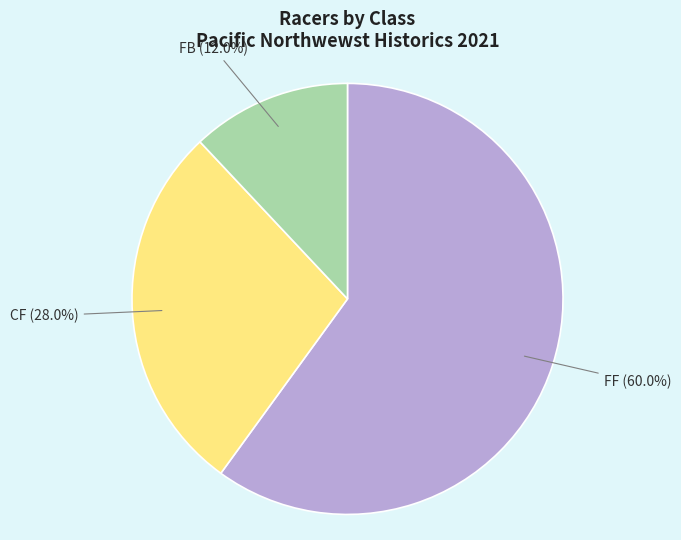

Count the number of slices in the pie.

3